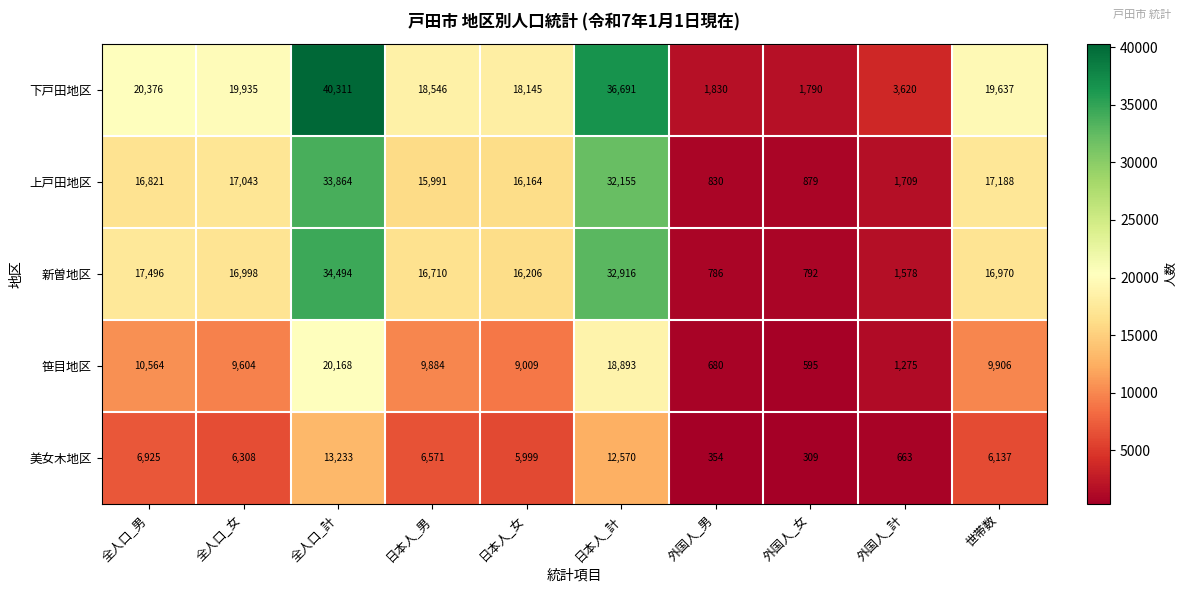

Which series has the largest total across all categories?

下戸田地区